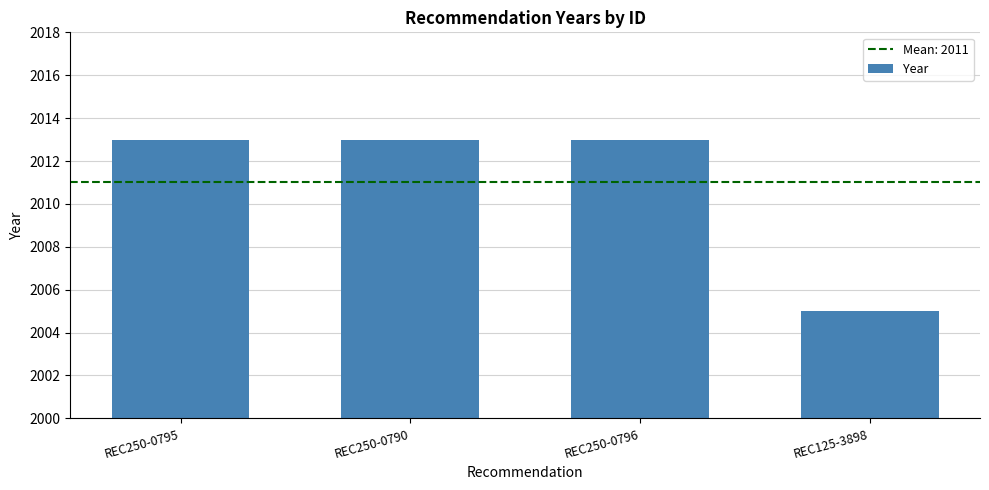

True or false: the data shows 849 at REC125-3898.

False